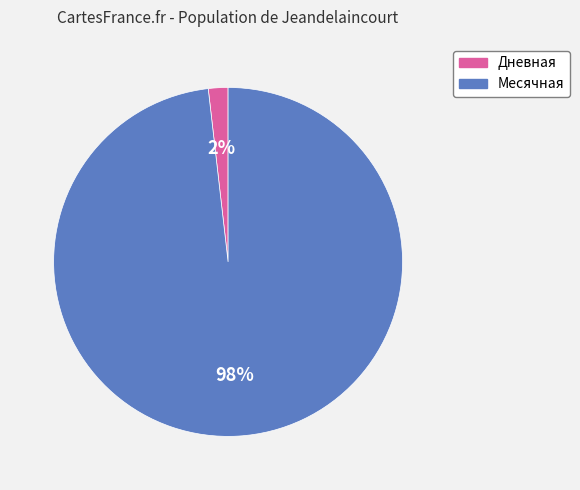

Is there a majority slice in this chart?

Yes